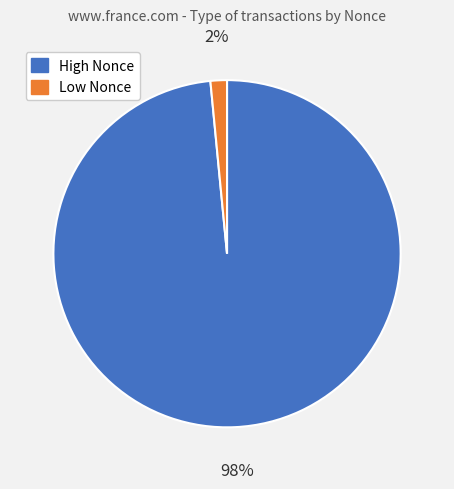

Between High Nonce and Low Nonce, which is larger?

High Nonce